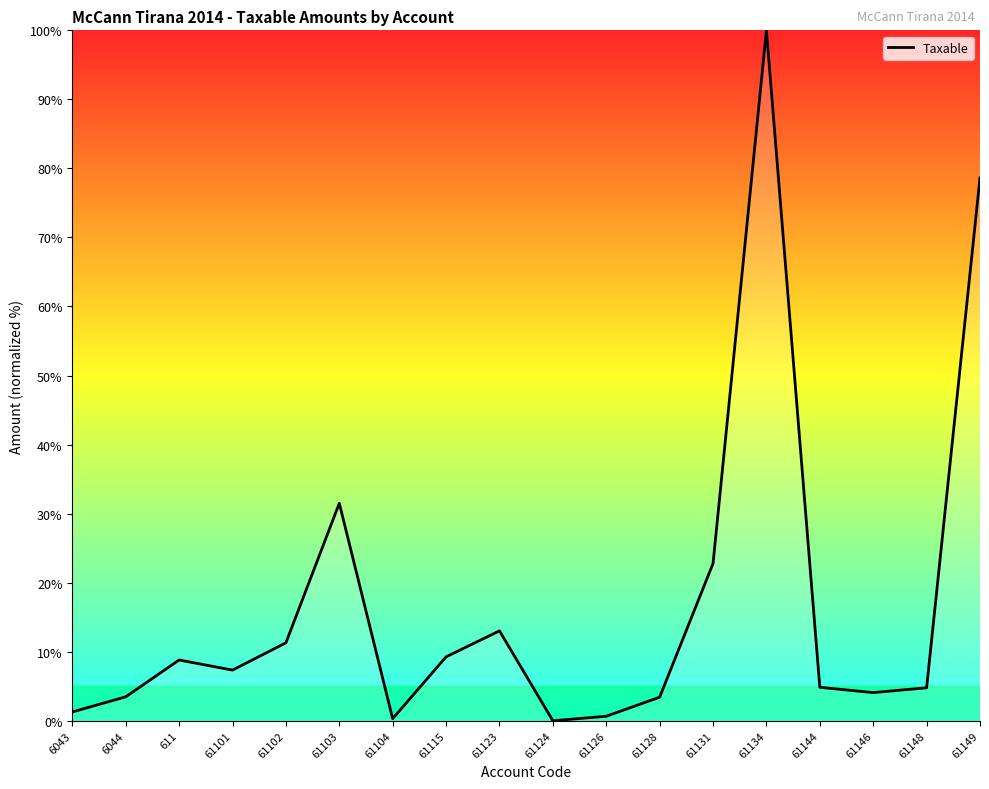

What position from the left is 61128?

12